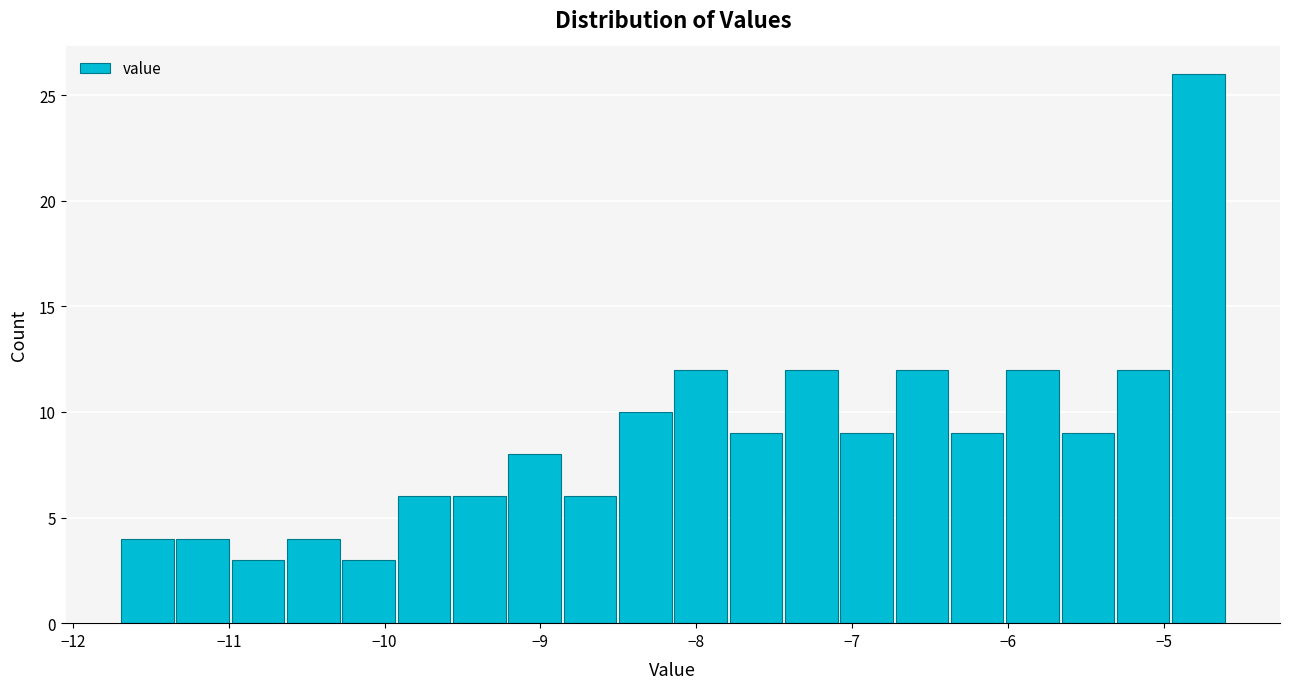

Around what value on the x-axis is the tallest bar? Give the approximate position of its centre, as read against the axis.

-4.8